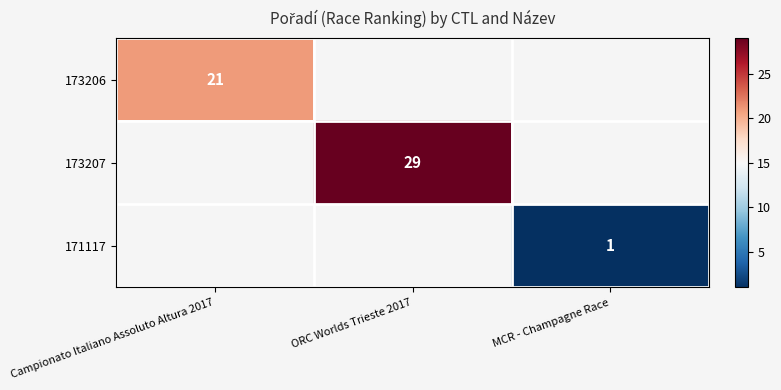

The 173206 series shows 21 at Campionato Italiano Assoluto Altura 2017. True or false?

True